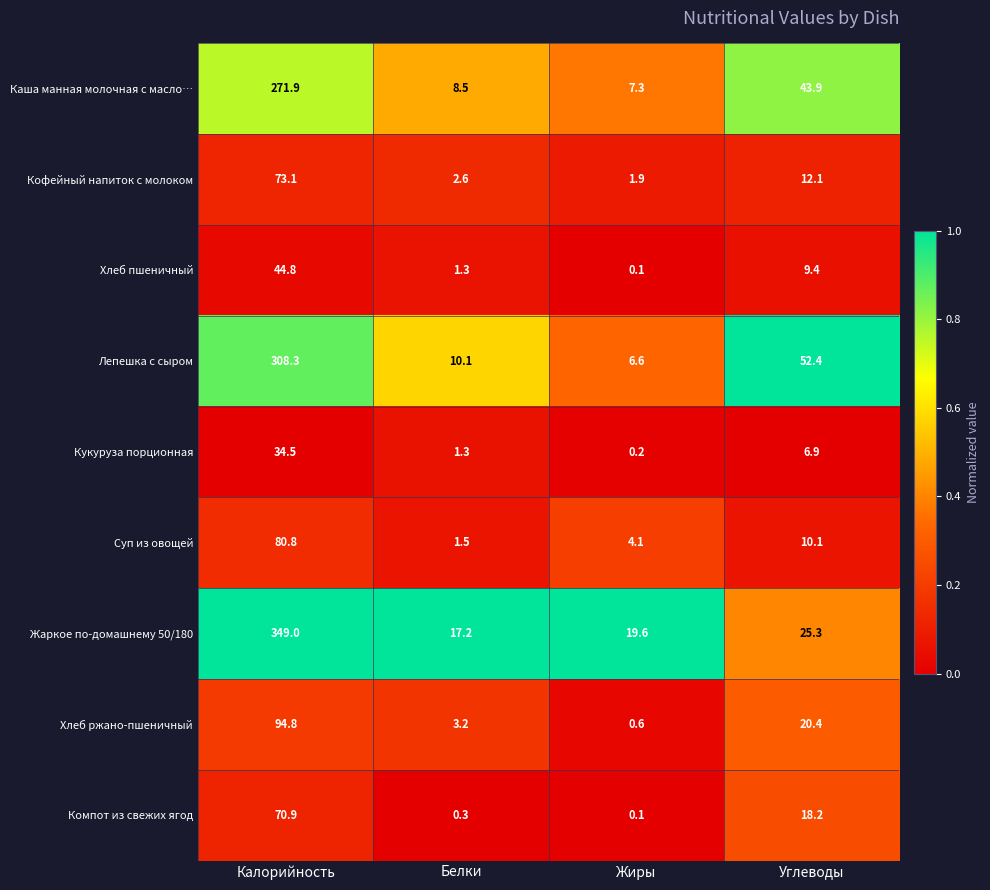

List the series in order of their peak value, highest first.

Жаркое по-домашнему 50/180, Лепешка с сыром, Каша манная молочная с масло…, Хлеб ржано-пшеничный, Суп из овощей, Кофейный напиток с молоком, Компот из свежих ягод, Хлеб пшеничный, Кукуруза порционная